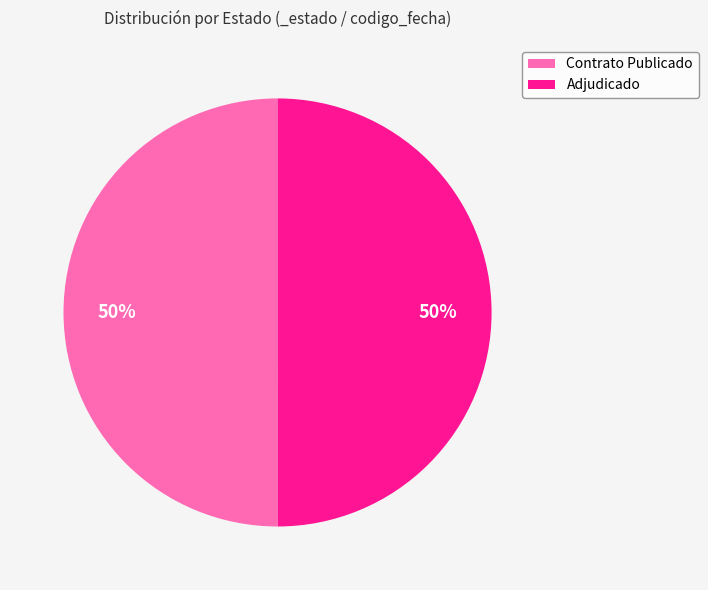

Is the sum of Contrato Publicado and Adjudicado greater than half?

Yes